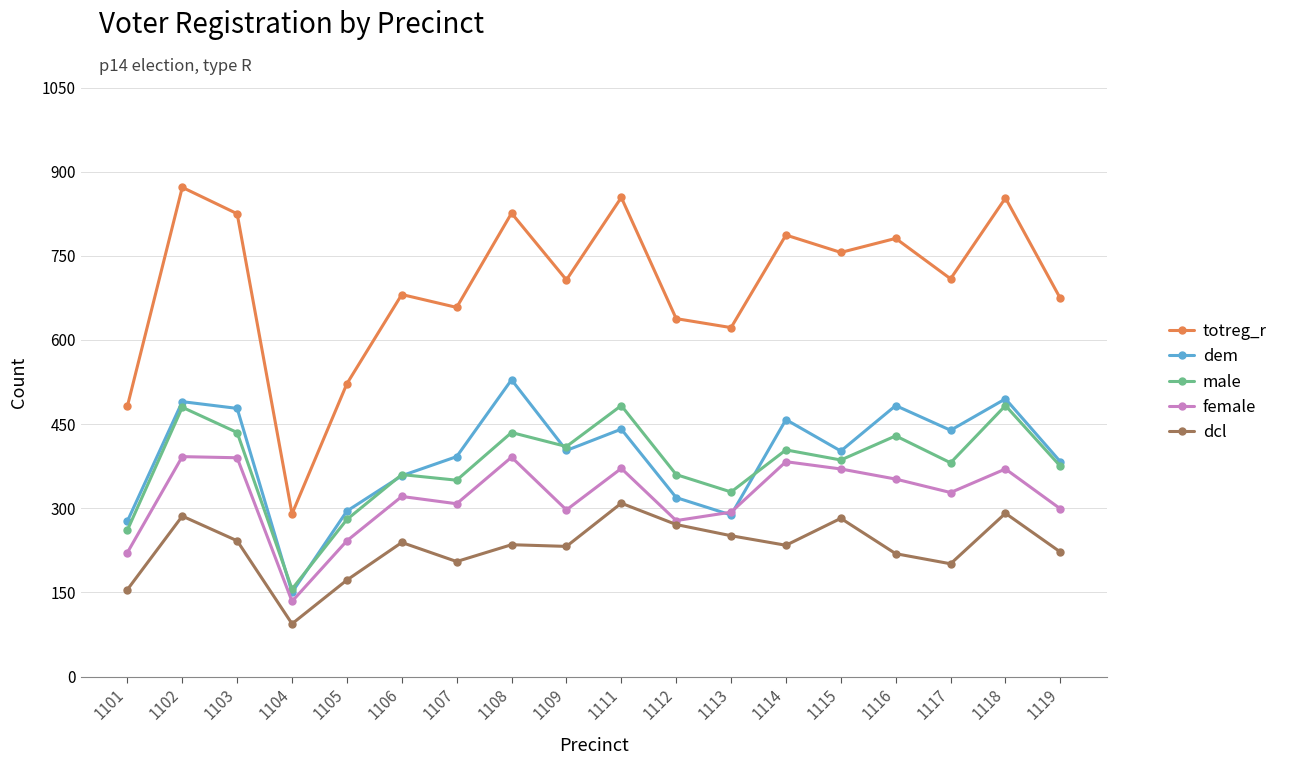

How many interior local valleys does the totreg_r series have?

6